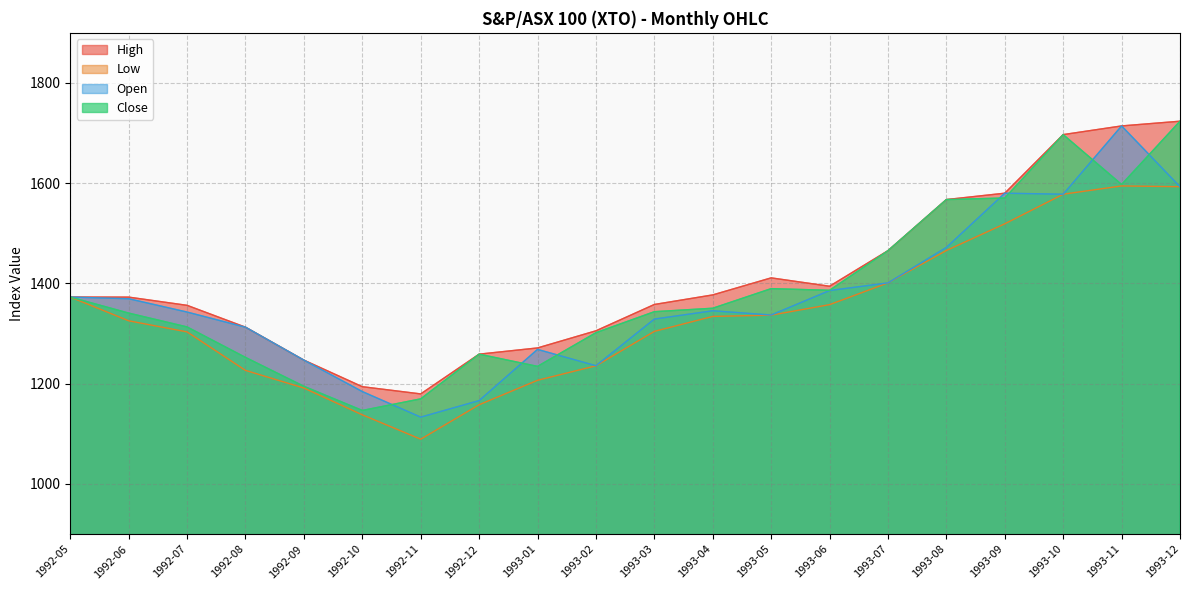

Where is the first local minimum for Open?

1992-11